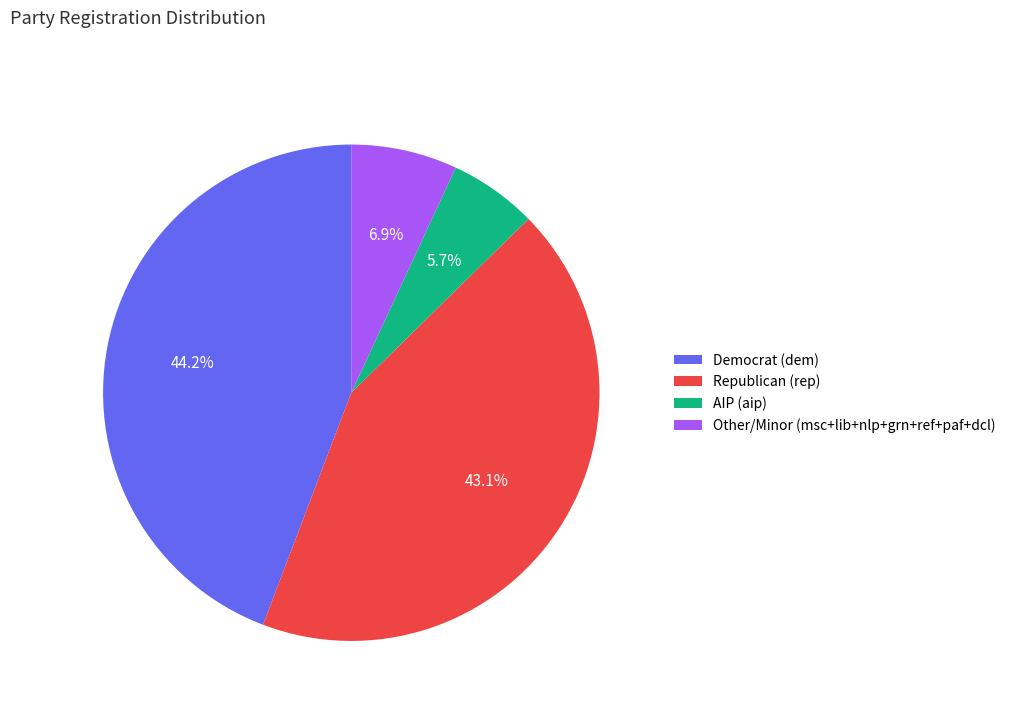

Is there a majority slice in this chart?

No